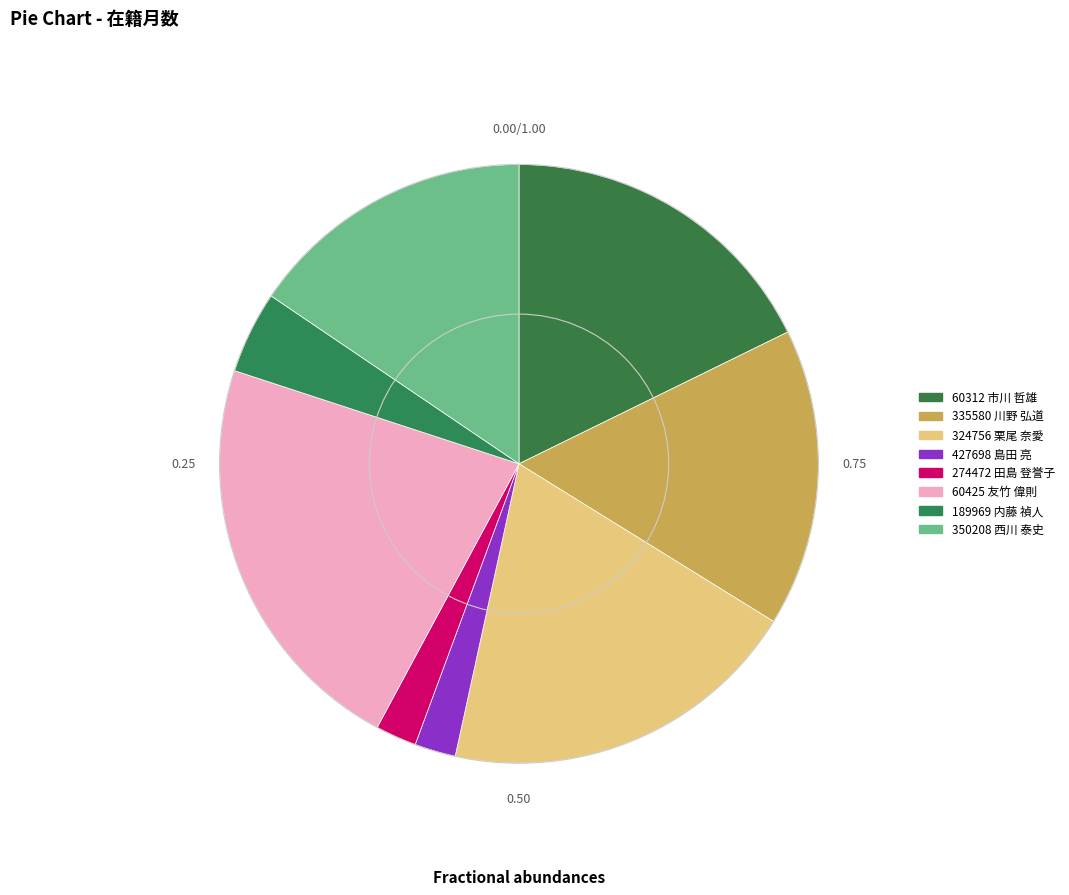

How many slices are in this pie chart?

8